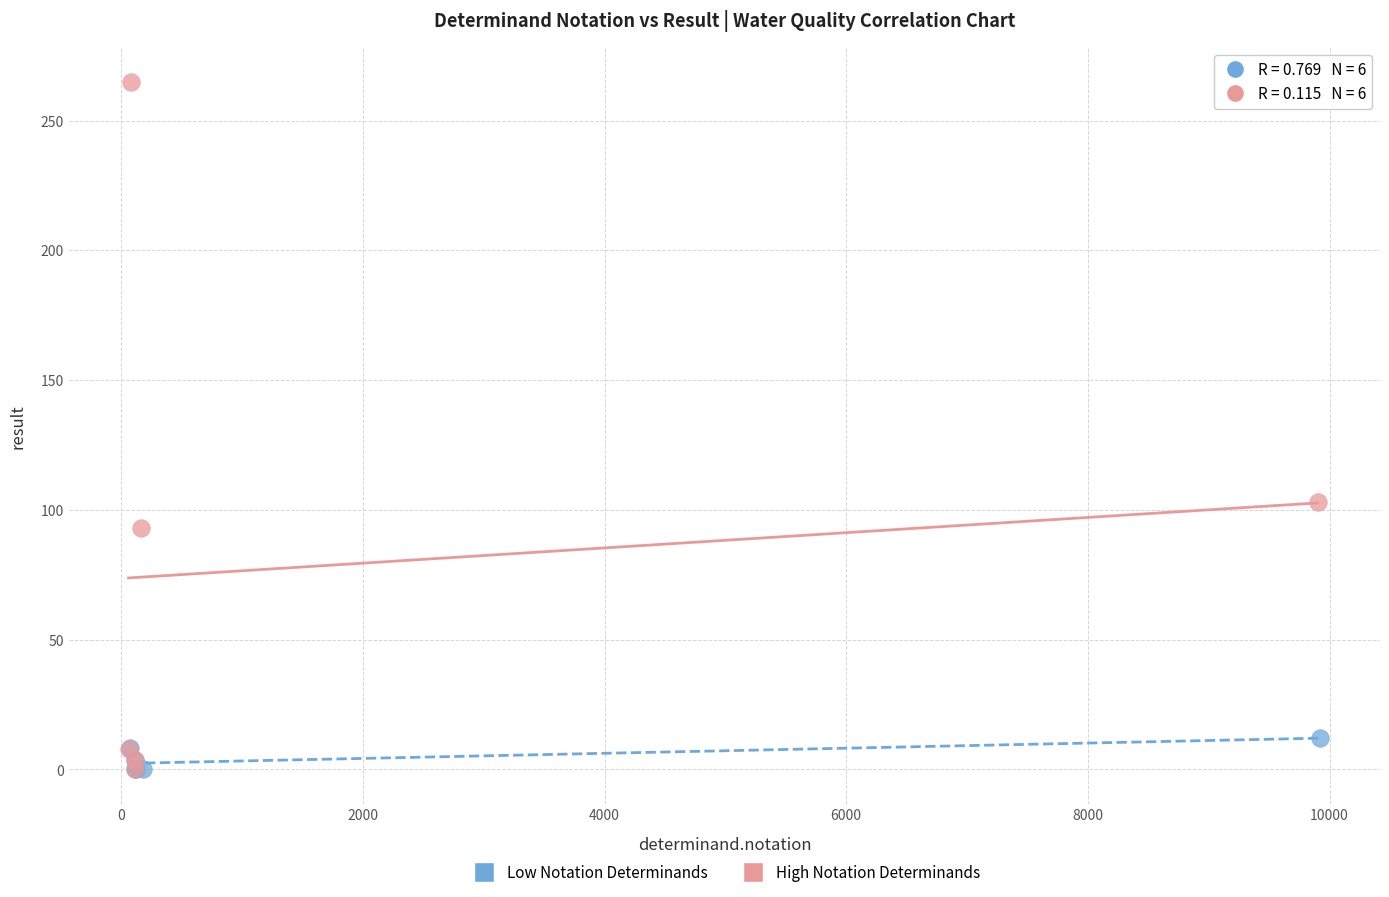

Which series reaches the maximum Y coordinate?

High Notation Determinands